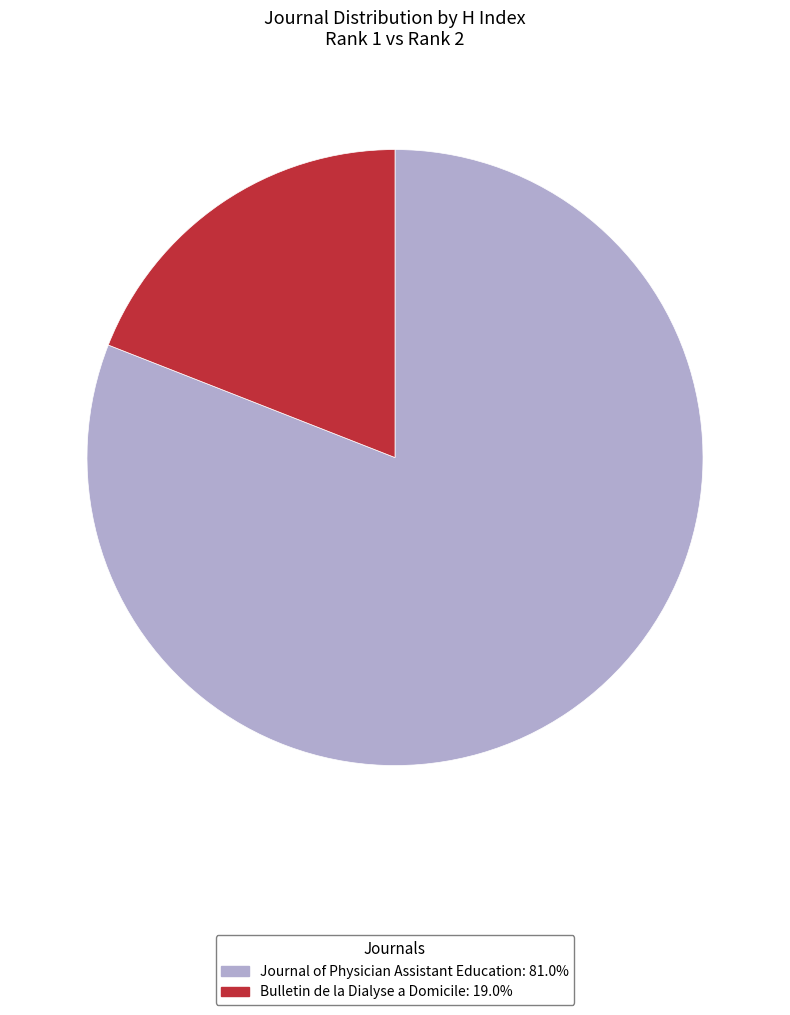

Does Journal of Physician Assistant Education represent more than half of the total?

Yes